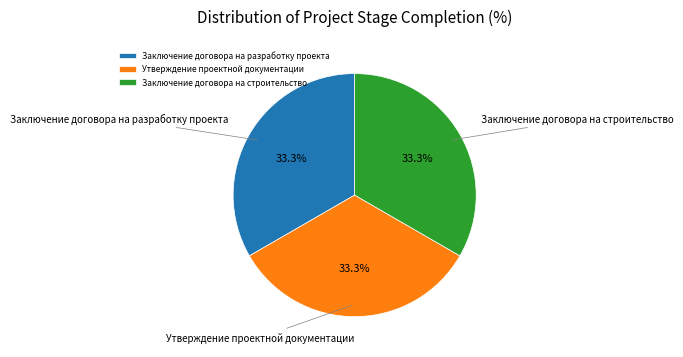

Combined, do Заключение договора на строительство and Утверждение проектной документации account for over 50%?

Yes